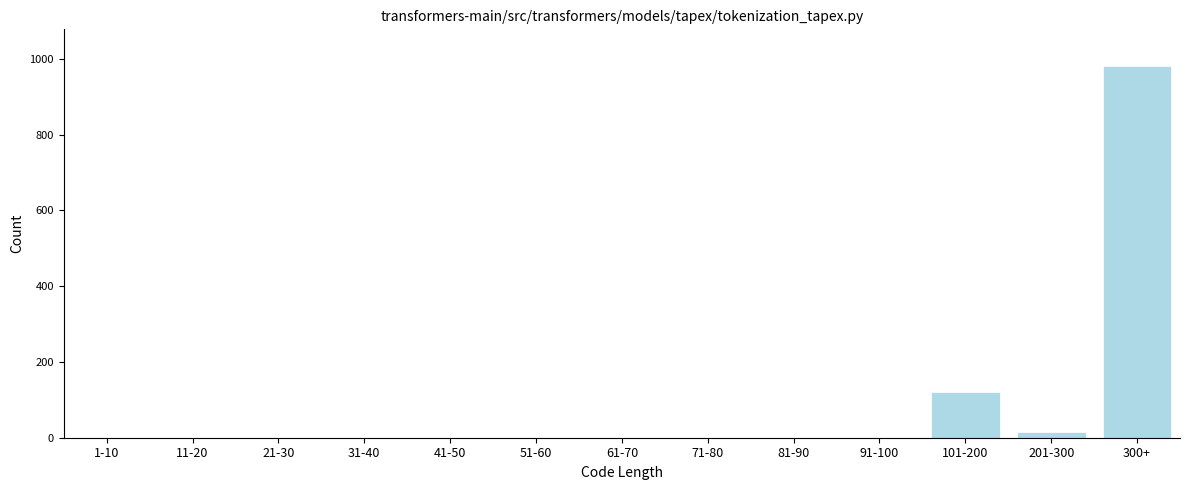

Reading left to right, list all the values displayed in this chart.

1-10=0	11-20=0	21-30=0	31-40=0	41-50=0	51-60=0	61-70=0	71-80=0	81-90=0	91-100=0	101-200=120	201-300=15	300+=980